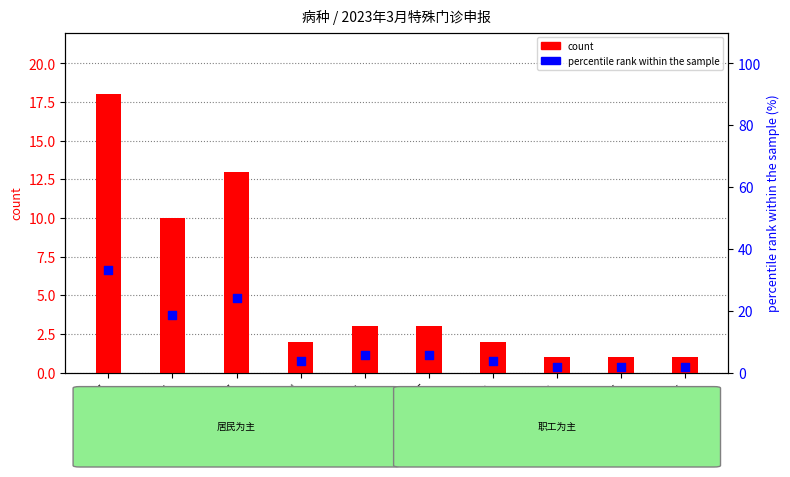

Is the value of percentile rank within the sample at 糖尿病 greater than the value of count at 恶性肿瘤放化疗?

Yes